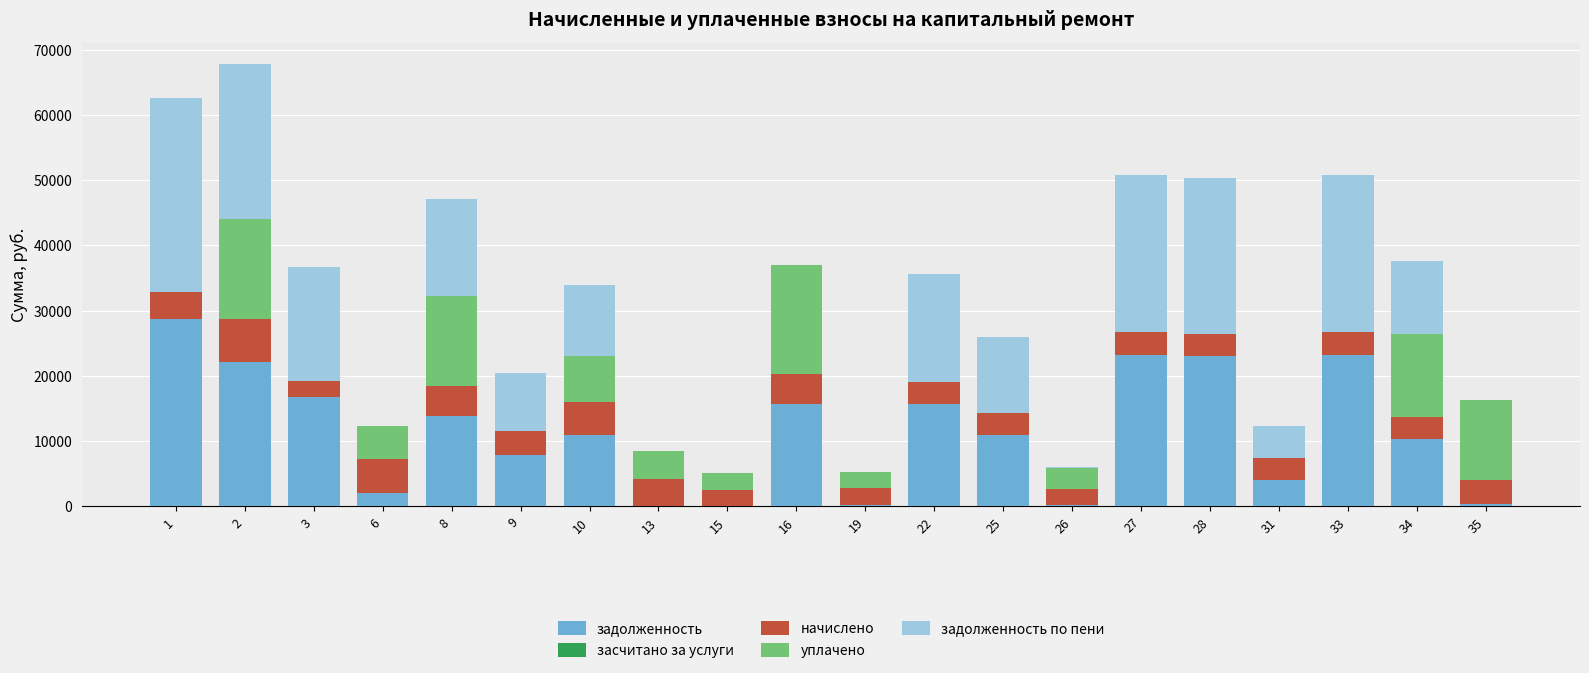

What is the total value across all series at 25?

25962.4